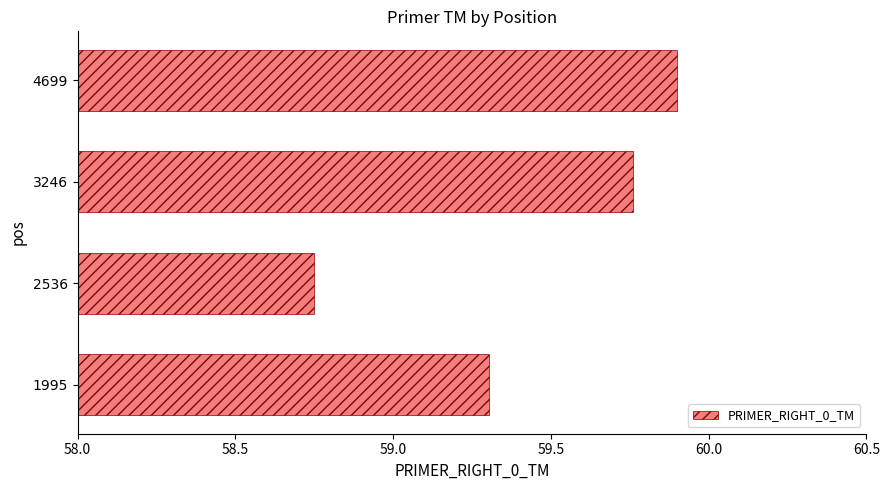

What is the sum of all values?

237.7